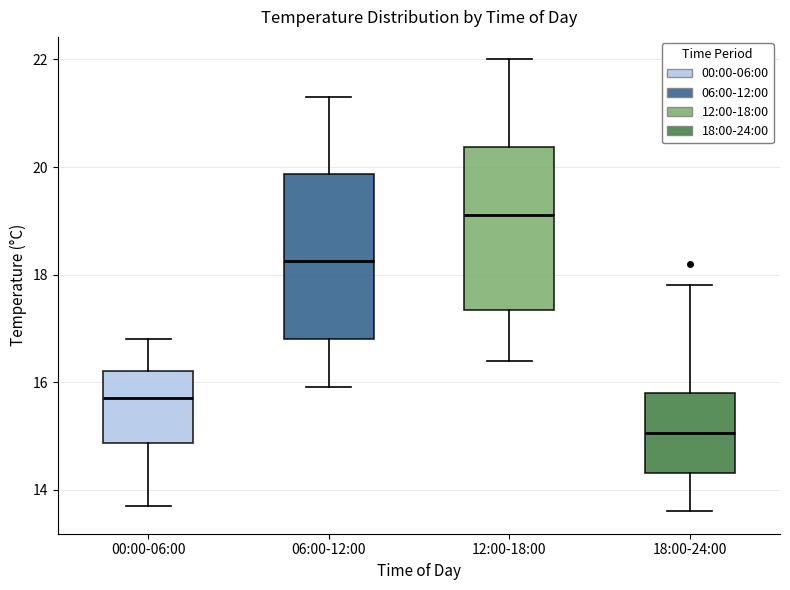

Reading left to right, read every box against the y-axis: the position of its median line, the range the box covers, and the ends of its whiskers. The values are not printed on the chart, so give them approximately, as read against the axis.

00:00-06:00: median 15.8, box 14.8 to 16.2, whiskers 13.8 to 16.8
06:00-12:00: median 18.2, box 16.8 to 19.8, whiskers 16.0 to 21.4
12:00-18:00: median 19.2, box 17.4 to 20.4, whiskers 16.4 to 22.0
18:00-24:00: median 15.0, box 14.4 to 15.8, whiskers 13.6 to 17.8